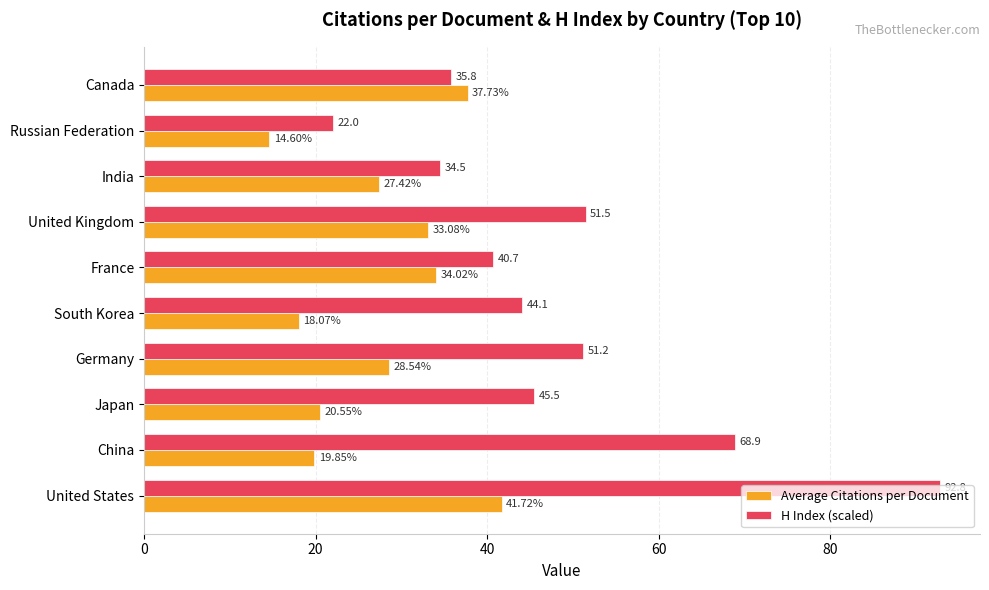

List the labels in order of Average Citations per Document value, smallest first.

Russian Federation, South Korea, China, Japan, India, Germany, United Kingdom, France, Canada, United States